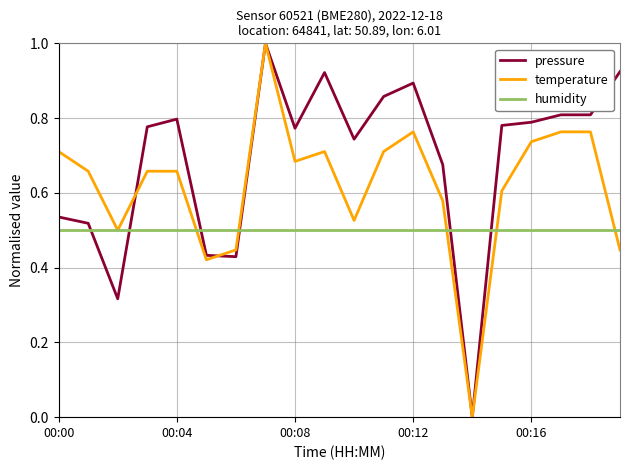

True or false: pressure and humidity cross at least once.

True